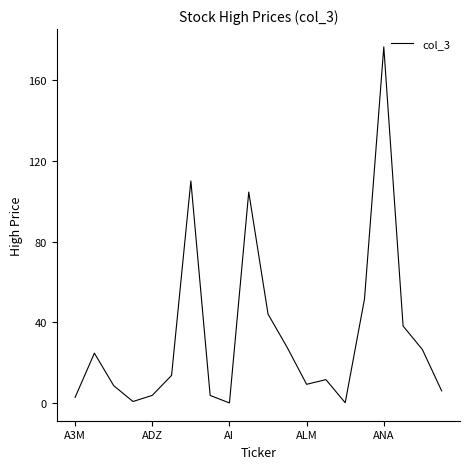

What is the greatest value displayed?

176.4